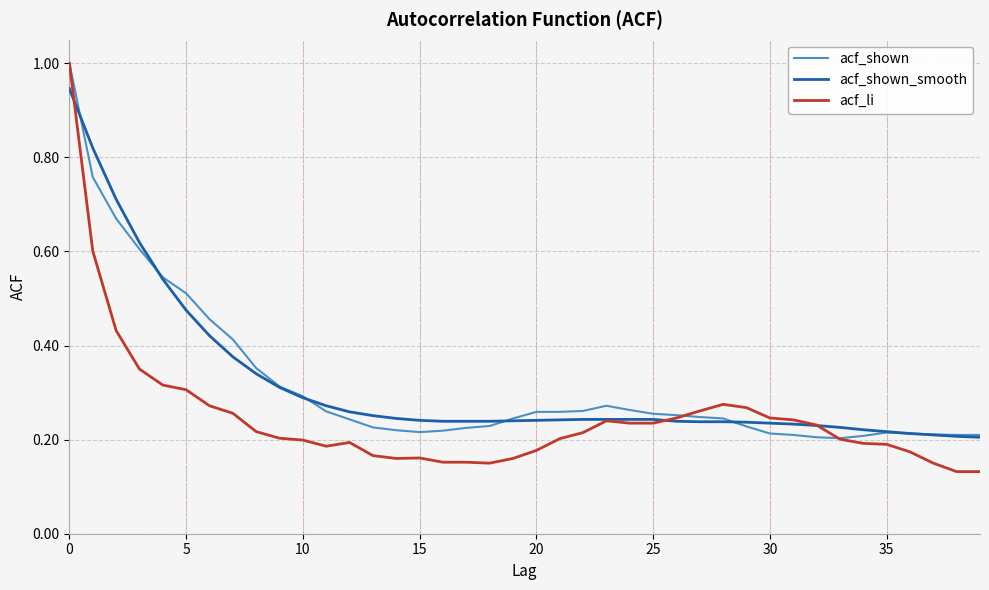

Which series has the widest spread of values?

acf_li